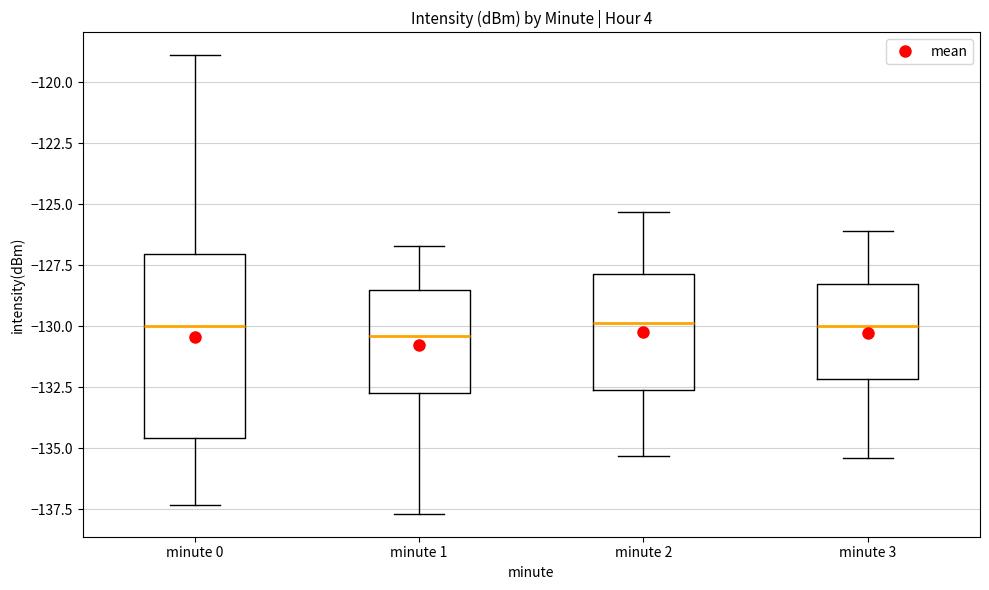

Which box is the tallest, from its lower edge to its upper edge?

minute 0